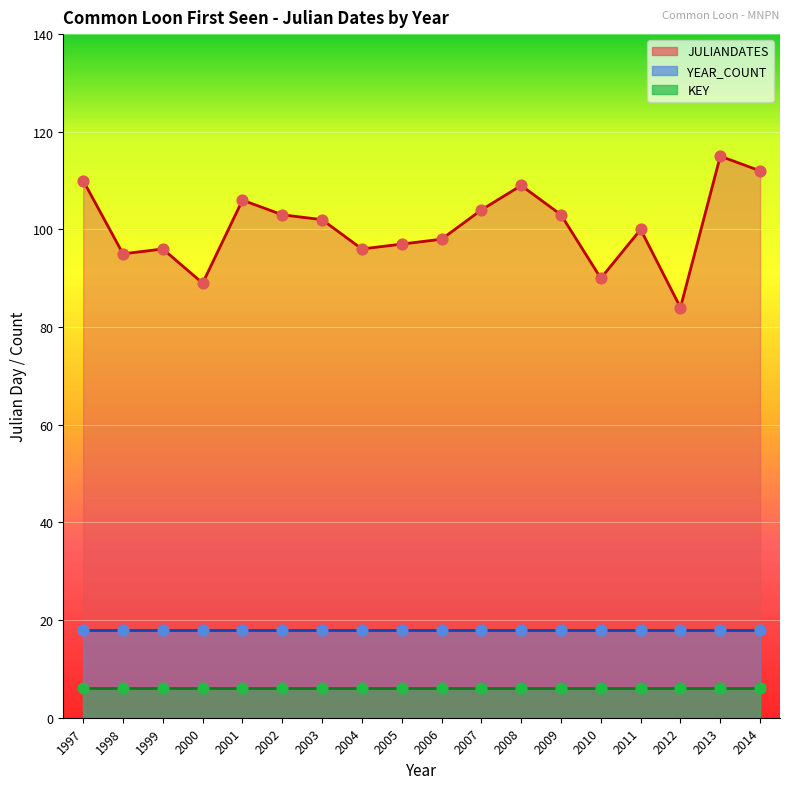

What are all the series names shown in the legend?

JULIANDATES, KEY, YEAR_COUNT